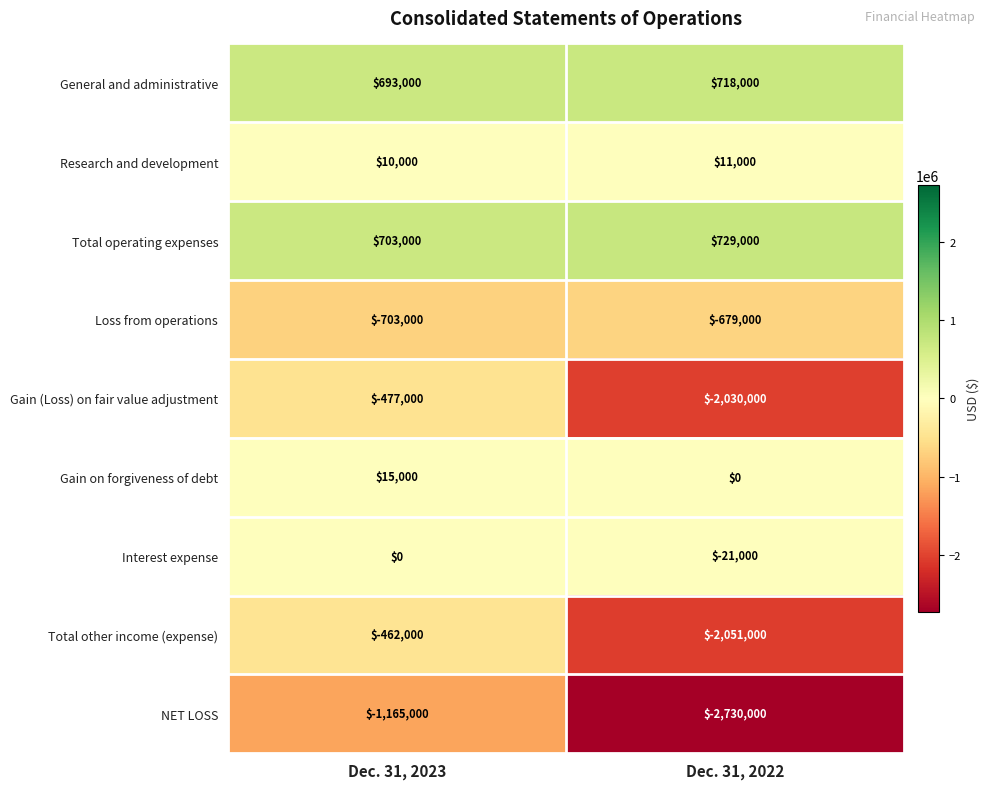

Between Dec. 31, 2023 and Dec. 31, 2022, which series saw the biggest shift?

Total other income (expense)